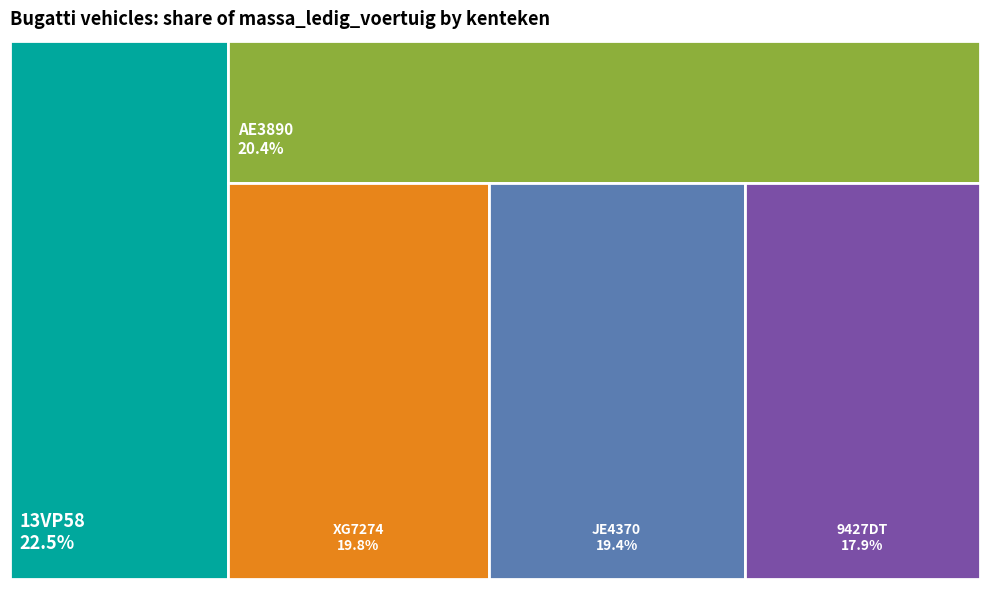

Is the sum of 13VP58 and 9427DT greater than half?

No